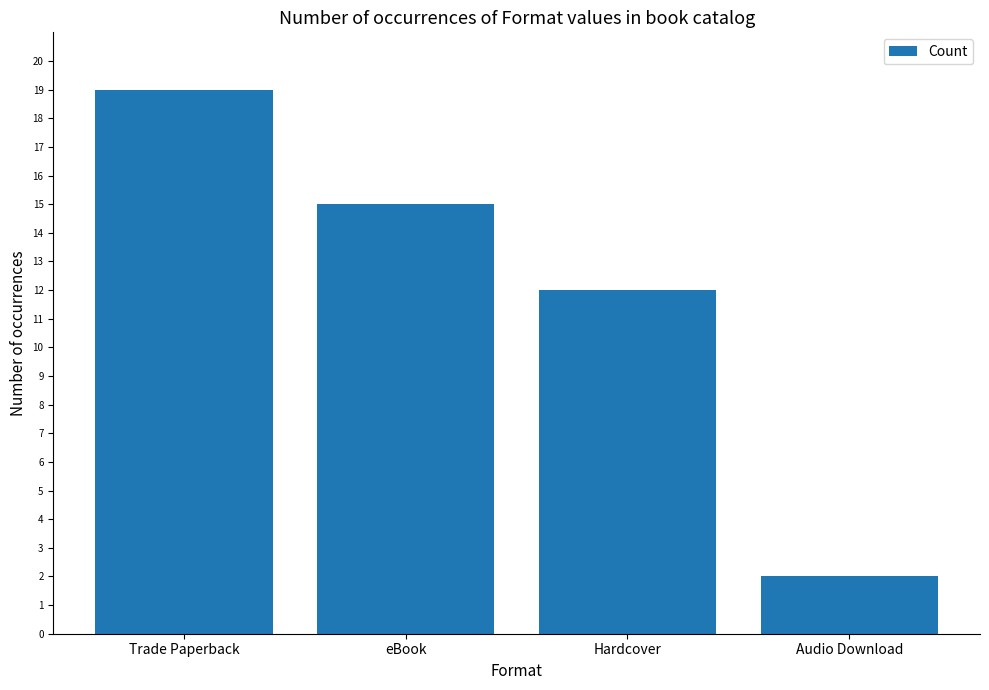

Rank the categories by value from highest to lowest.

Trade Paperback, eBook, Hardcover, Audio Download